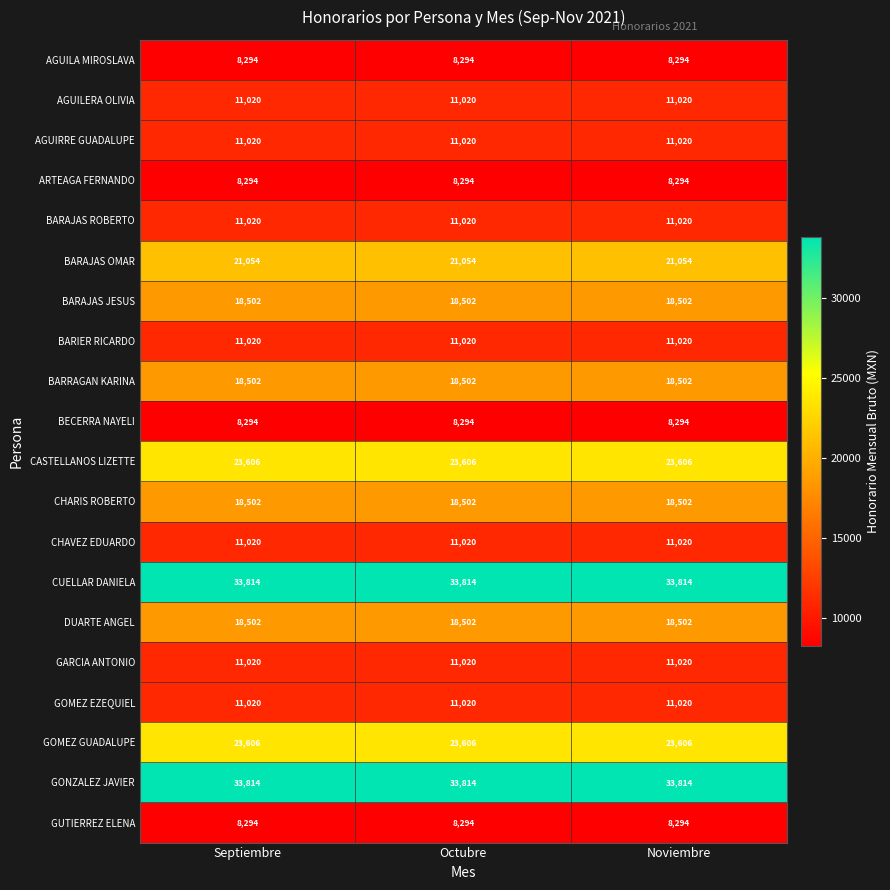

What is the difference between the highest and lowest values at Septiembre?

25520